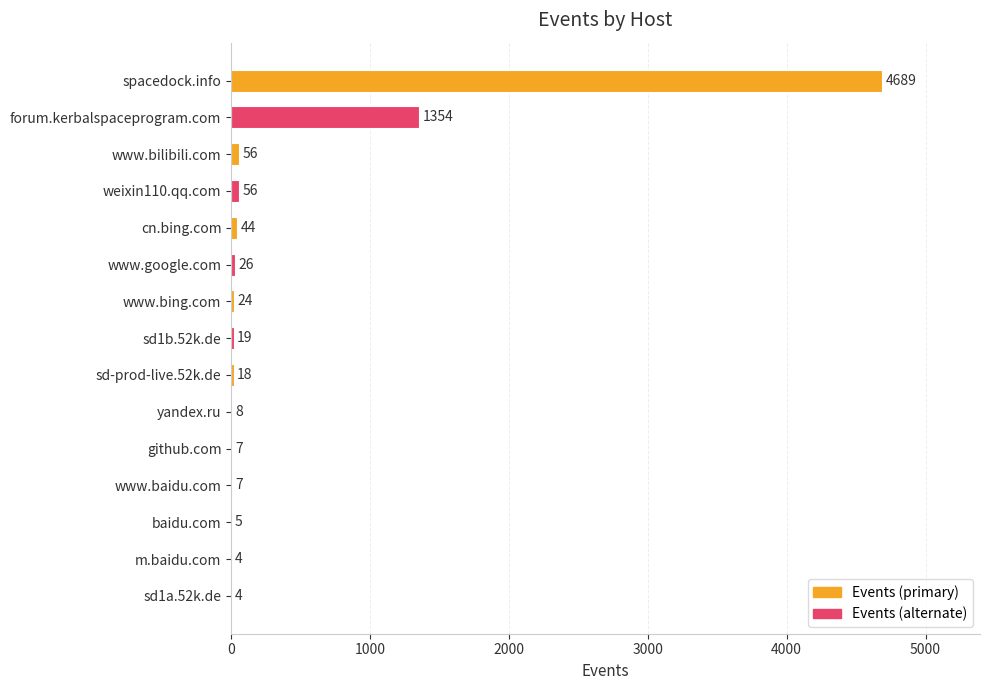

Reading bottom to top, extract all data points from this chart.

sd1a.52k.de=4	m.baidu.com=4	baidu.com=5	www.baidu.com=7	github.com=7	yandex.ru=8	sd-prod-live.52k.de=18	sd1b.52k.de=19	www.bing.com=24	www.google.com=26	cn.bing.com=44	weixin110.qq.com=56	www.bilibili.com=56	forum.kerbalspaceprogram.com=1354	spacedock.info=4689